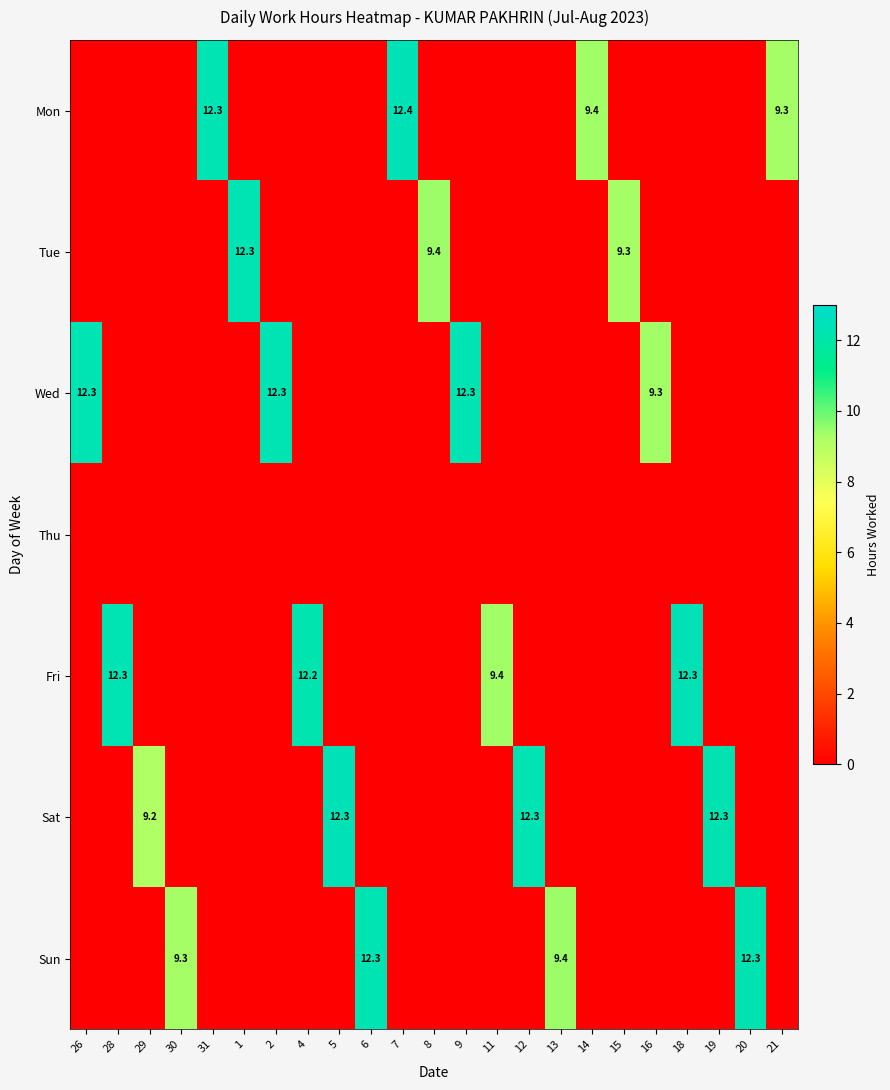

Which series changed the most between 28 and 13?

Fri